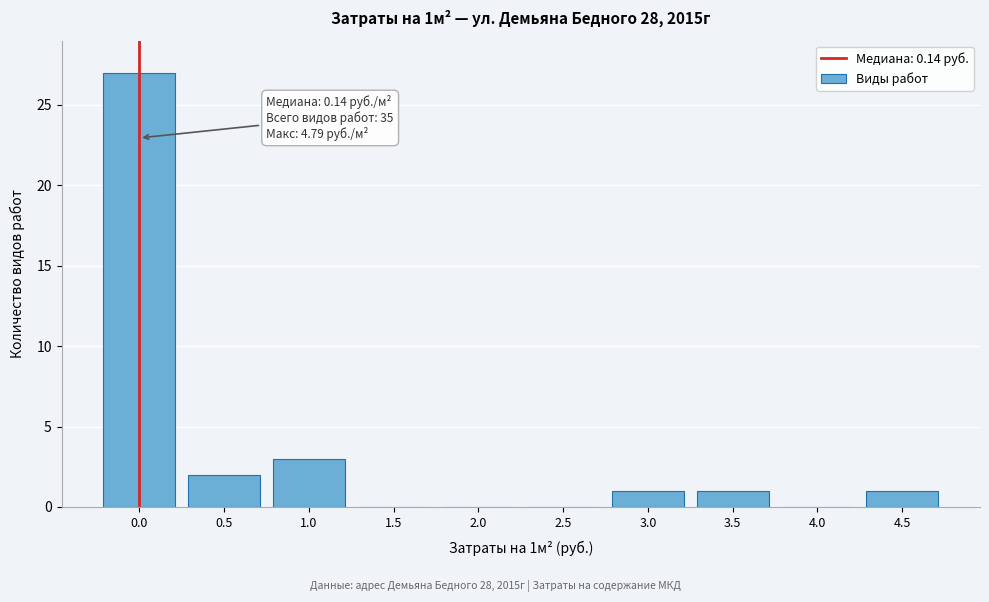

Reading left to right, extract all data points from this chart.

0.0=27	0.5=2	1.0=3	1.5=0	2.0=0	2.5=0	3.0=1	3.5=1	4.0=0	4.5=1